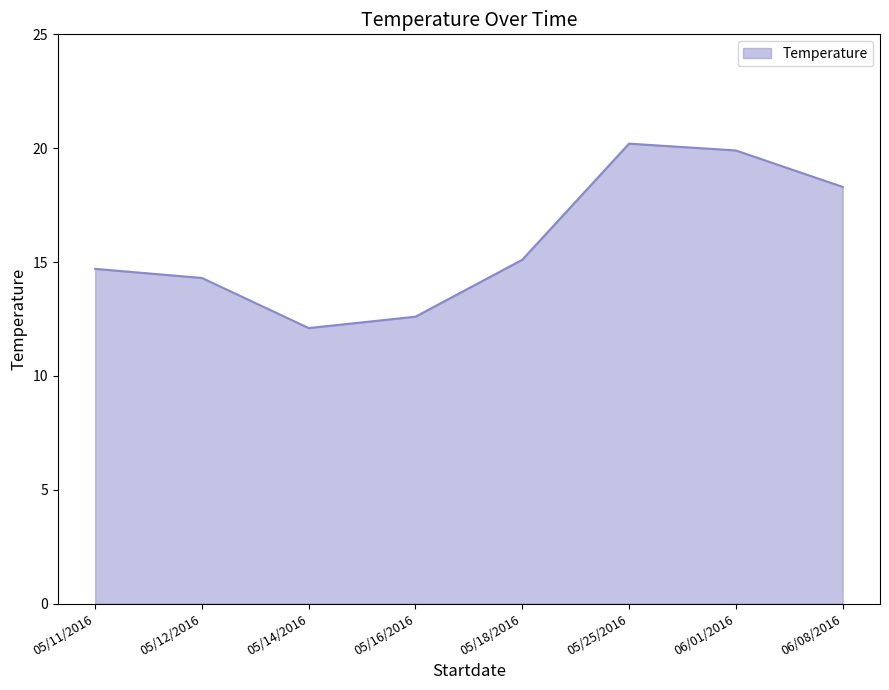

What is the change in value from 05/14/2016 to 05/16/2016?

+0.5